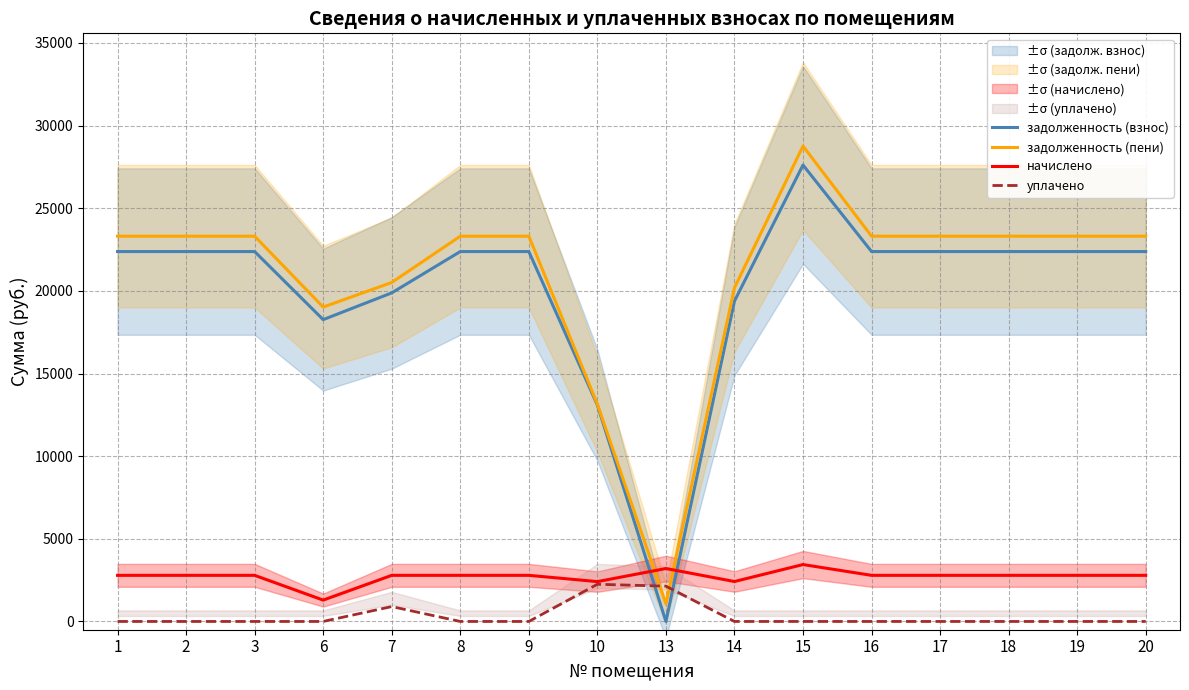

What is the value of the задолженность (взнос) point at the 11th from the left?

27614.6